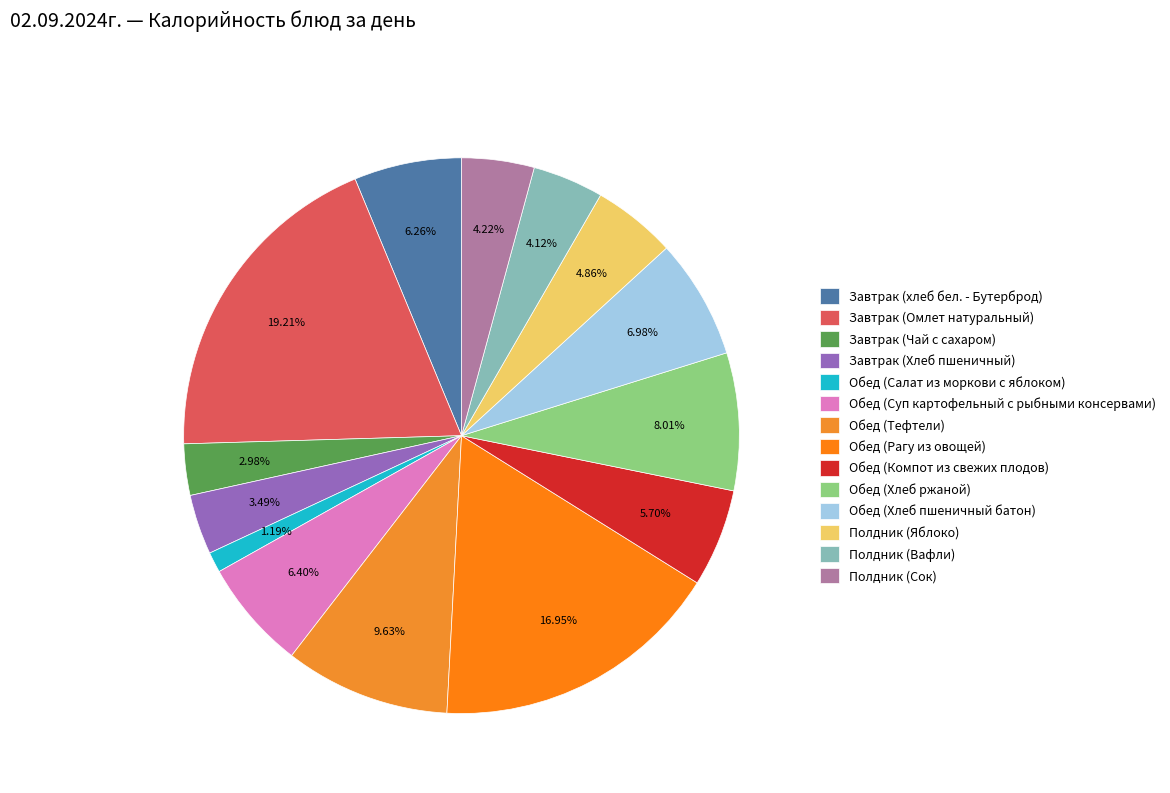

Which category has the smallest portion of the pie?

Обед (Салат из моркови с яблоком)